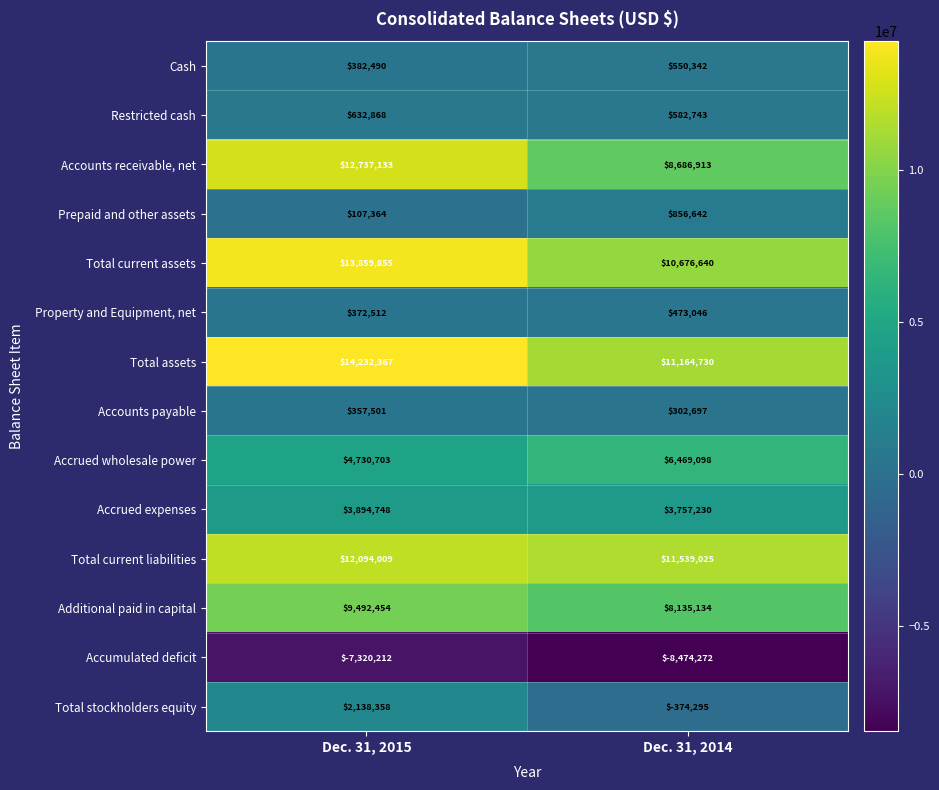

Rank the series at Dec. 31, 2014 from lowest to highest value.

Accumulated deficit, Total stockholders equity, Accounts payable, Property and Equipment, net, Cash, Restricted cash, Prepaid and other assets, Accrued expenses, Accrued wholesale power, Additional paid in capital, Accounts receivable, net, Total current assets, Total assets, Total current liabilities